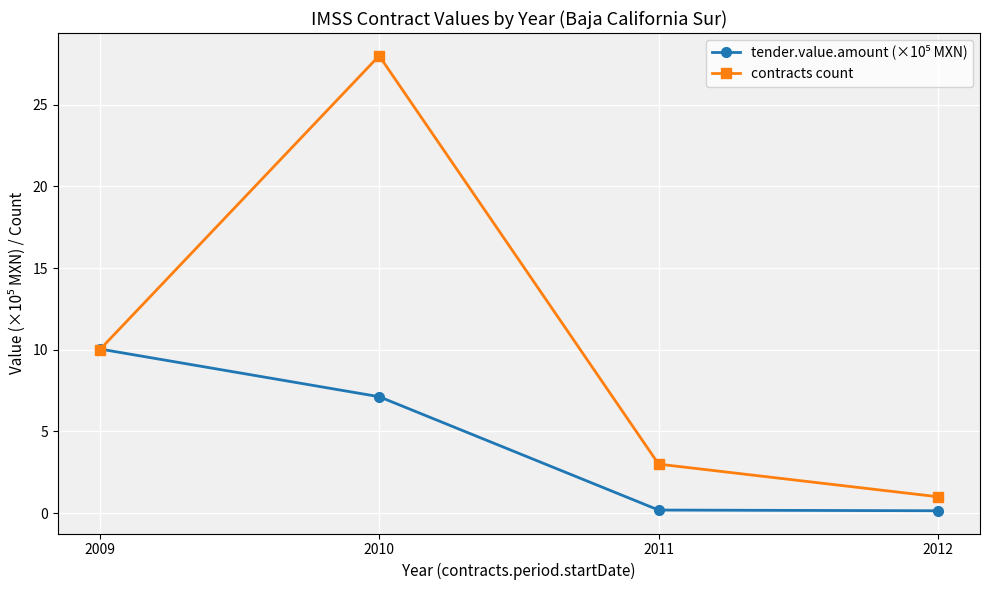

What is the value of the contracts count point at the 1st from the left?

10.0